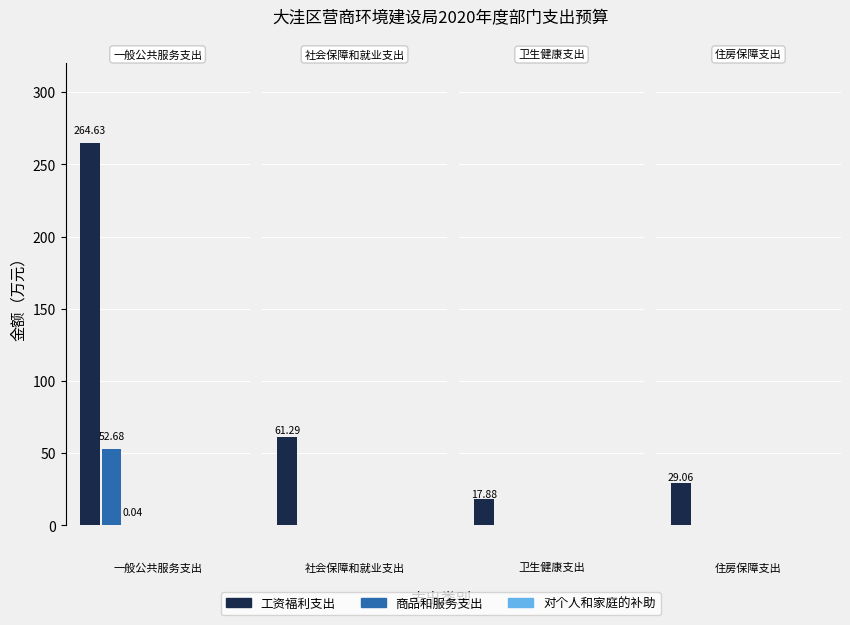

What is the value of the 工资福利支出 bar at the 2nd from the left?

61.3